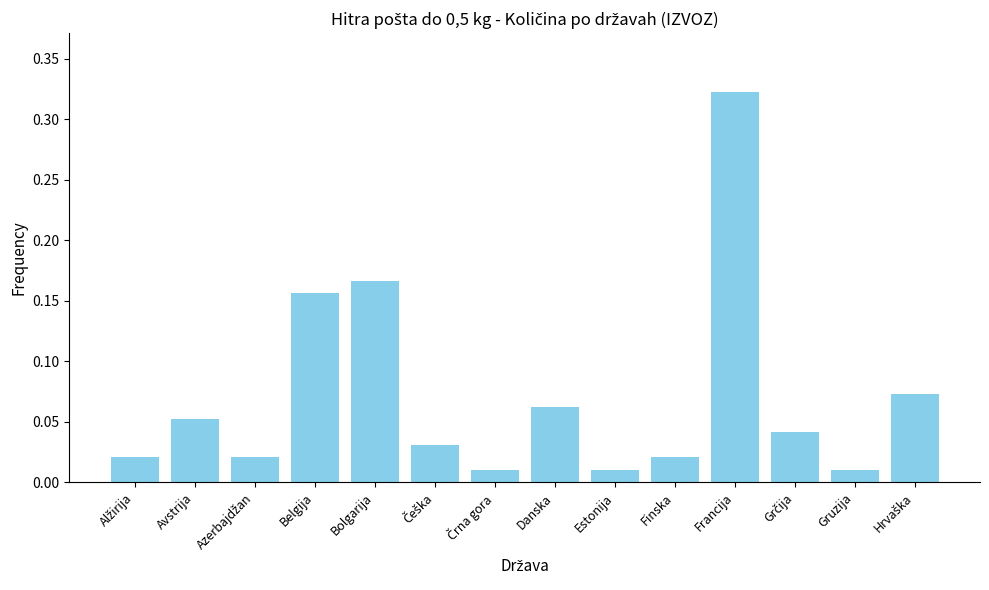

What is the sum of all values?

1.0